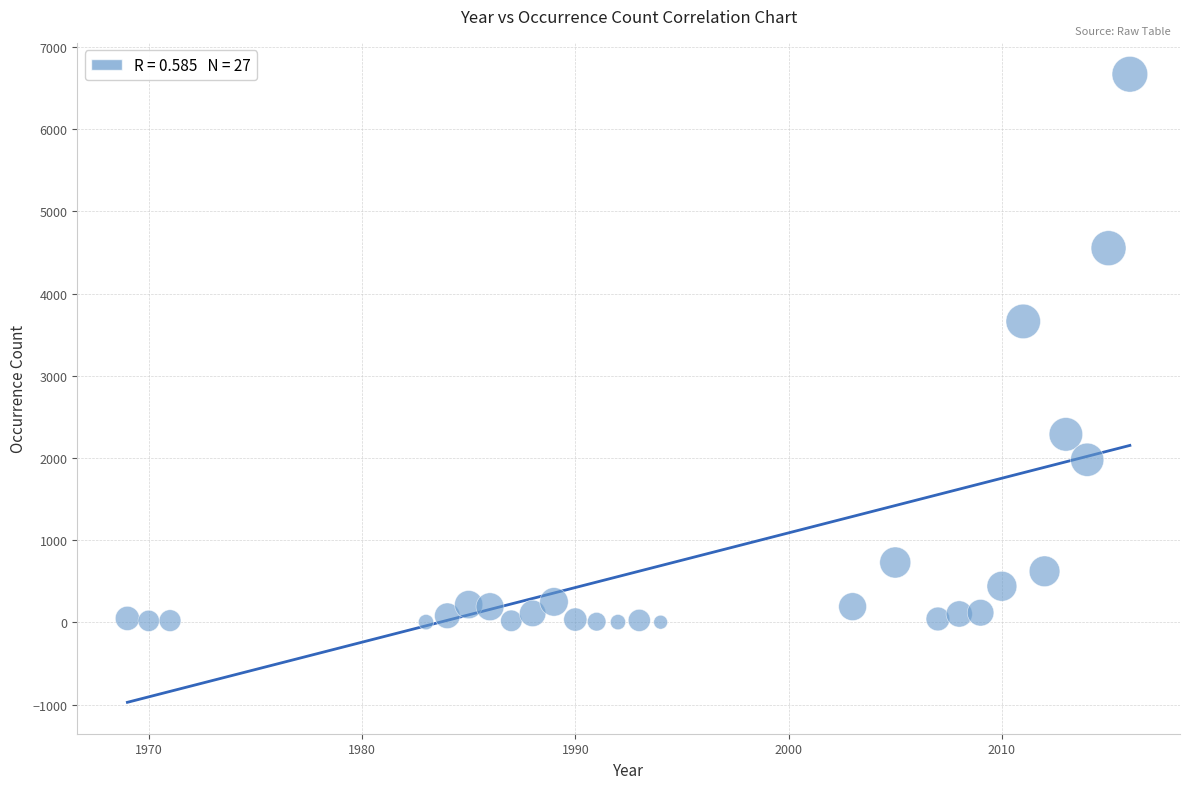

What Y value in the scatter plot is closest to 3335?

3661